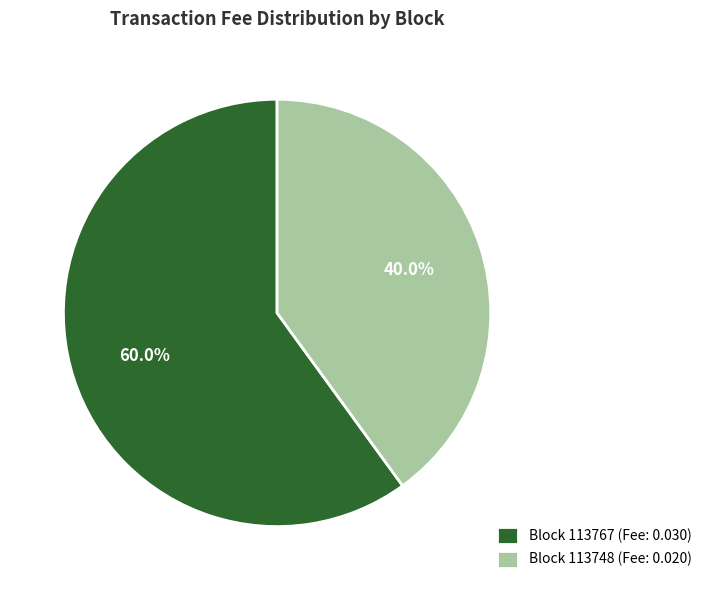

Count the number of slices in the pie.

2